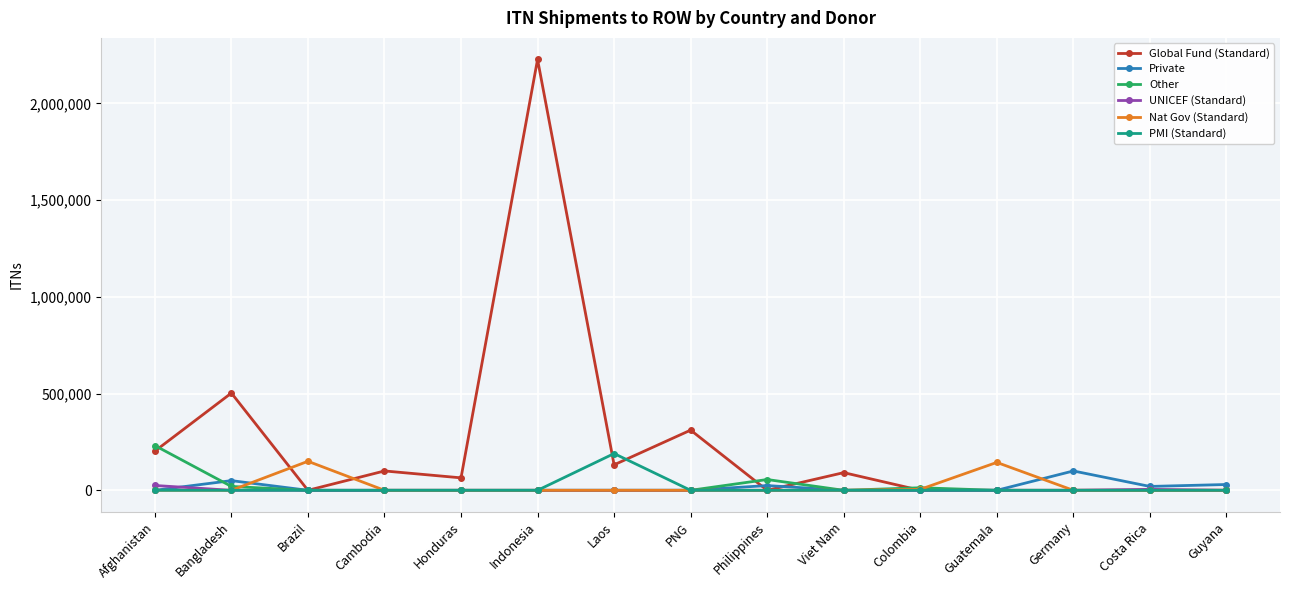

Where is the first local maximum for Nat Gov (Standard)?

Brazil